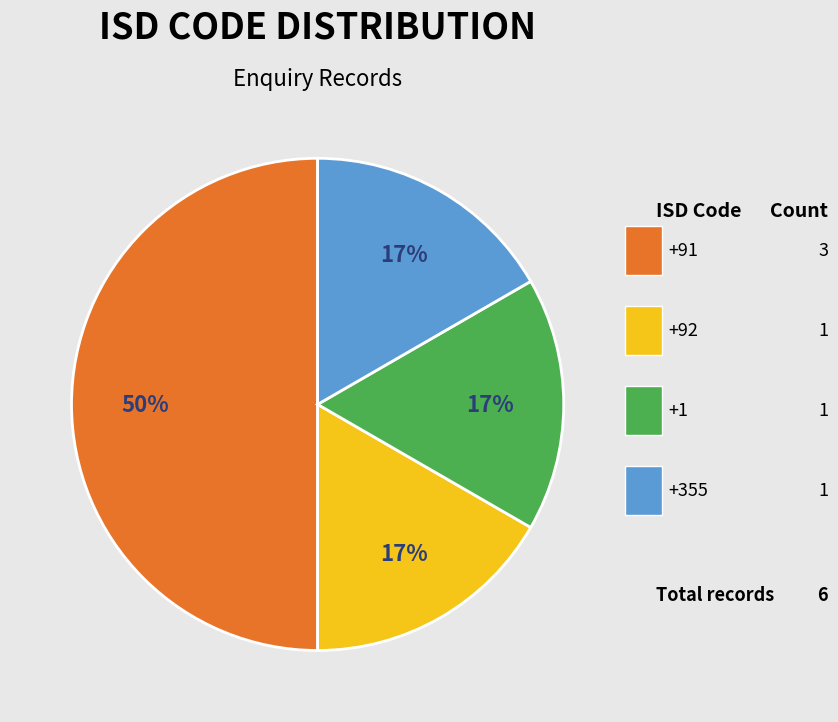

True or false: +355 accounts for 39% of the total.

False